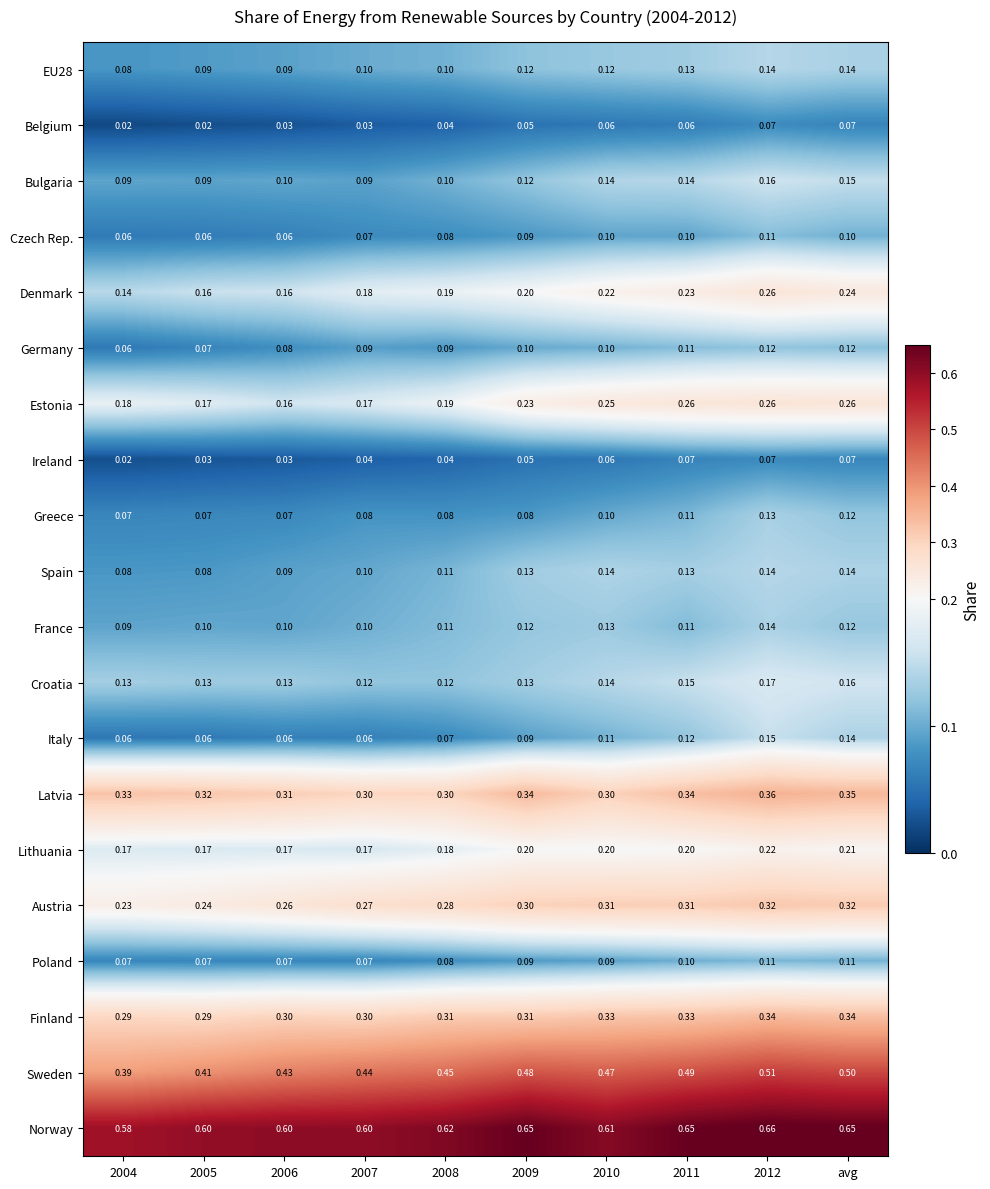

Between 2006 and 2007, which series saw the biggest shift?

Denmark